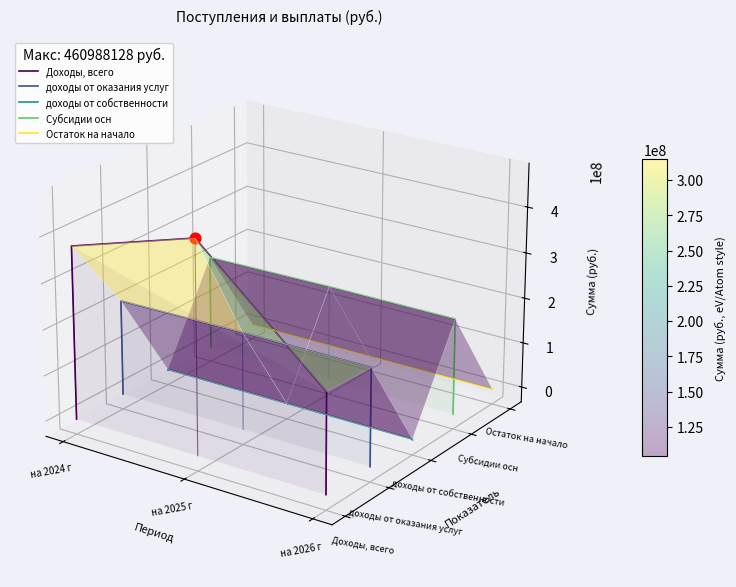

Which series contains the lowest Y value?

Доходы, всего